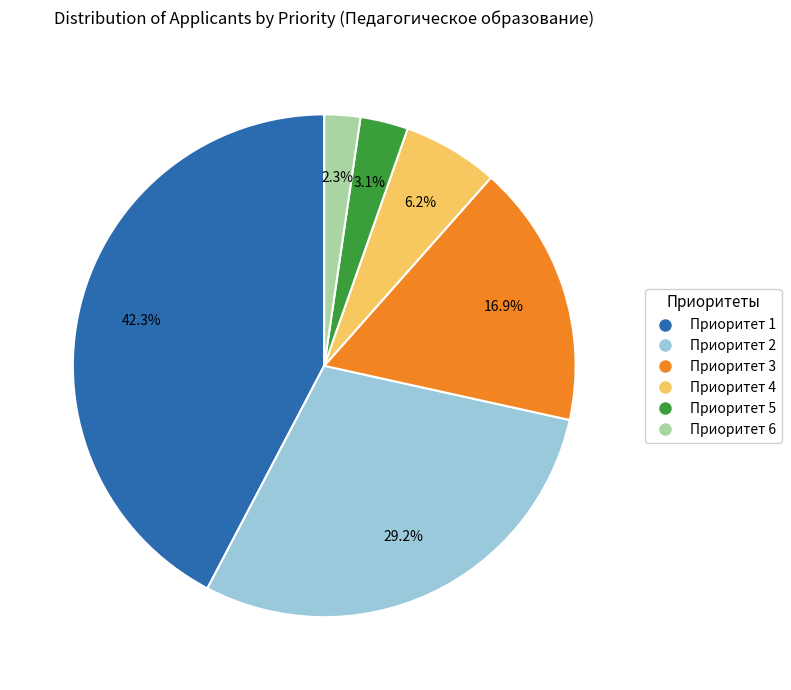

Is there a majority slice in this chart?

No